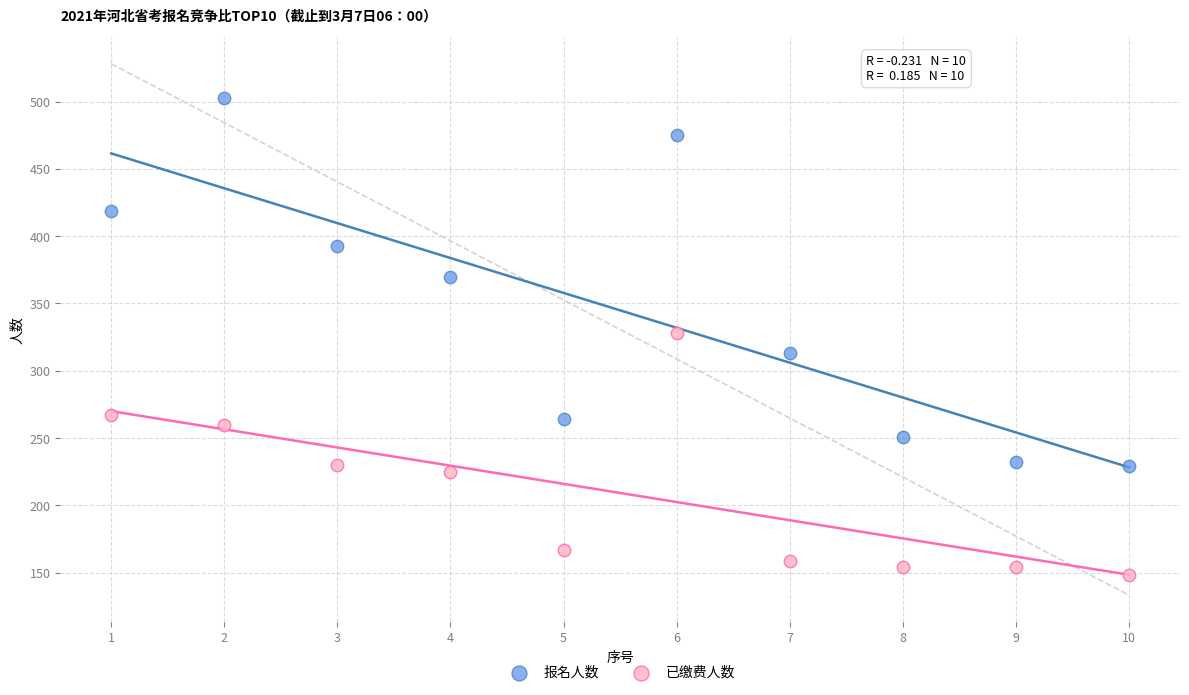

Across all data points, what is the range of Y values (max minus min)?

355